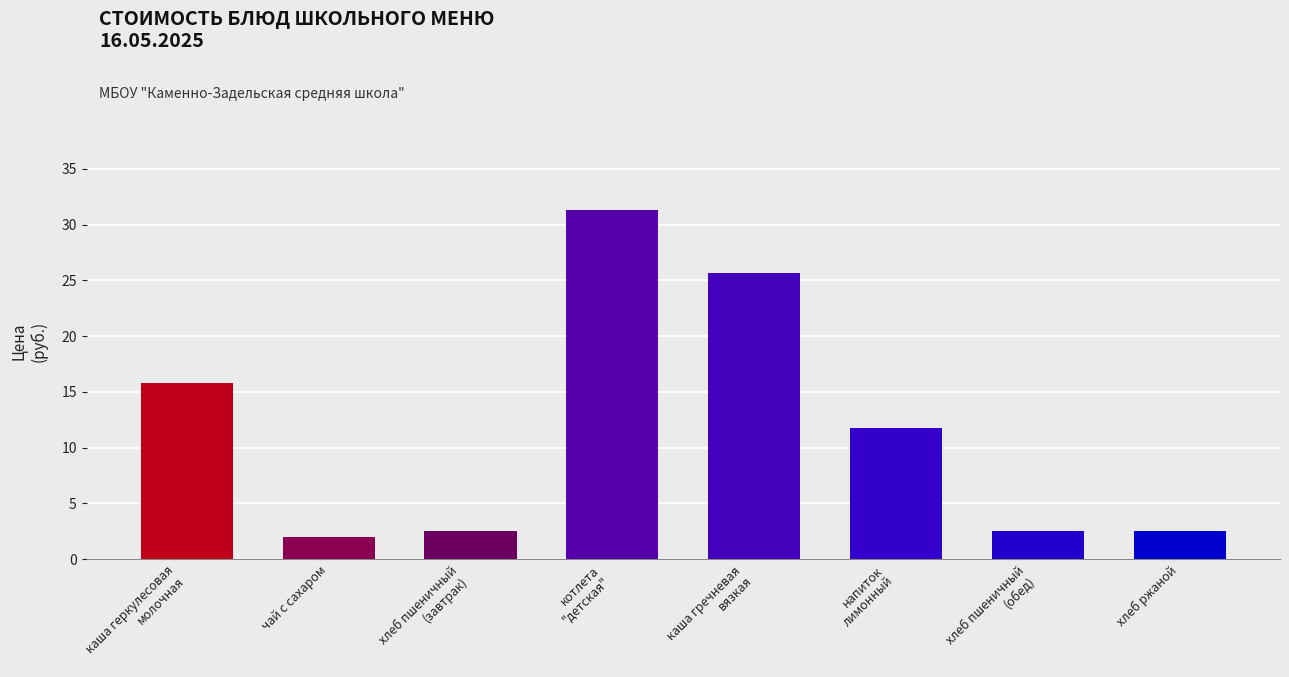

Reading right to left, transcribe all the data shown in this chart.

хлеб ржаной=2.5	хлеб пшеничный
(обед)=2.5	напиток
лимонный=11.8	каша гречневая
вязкая=25.7	котлета
"детская"=31.3	хлеб пшеничный
(завтрак)=2.5	чай с сахаром=2.0	каша геркулесовая
молочная=15.8